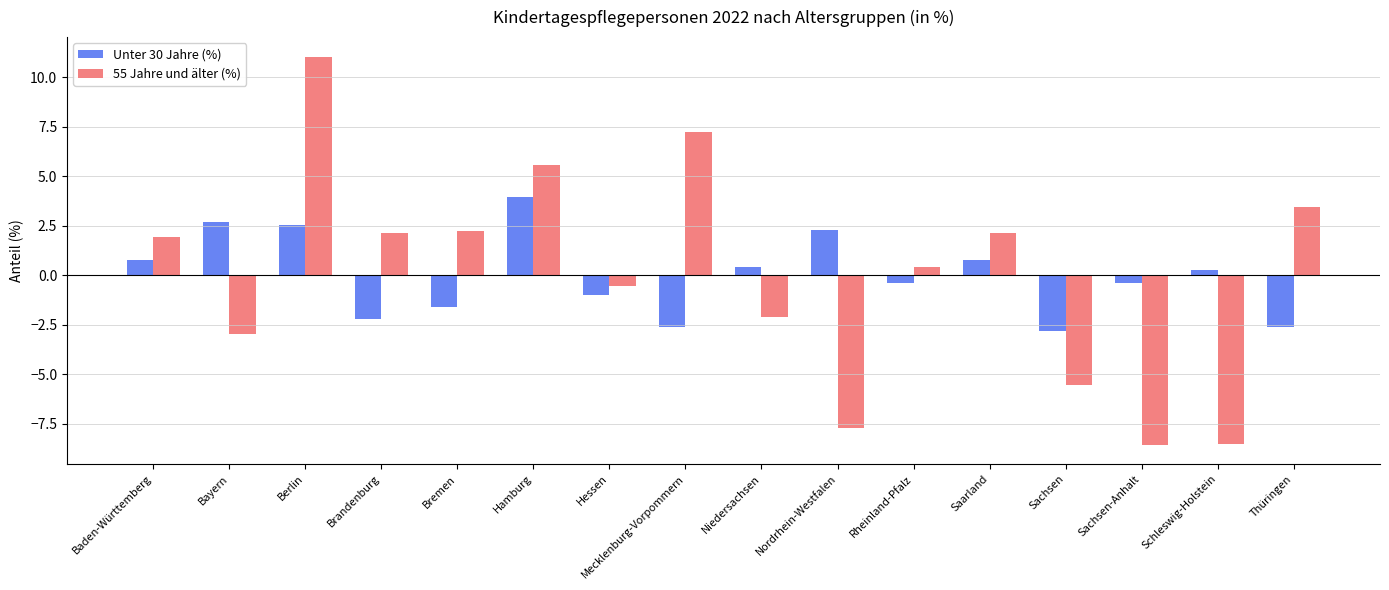

The value of Unter 30 Jahre (%) at Thüringen is -1.3. True or false?

False